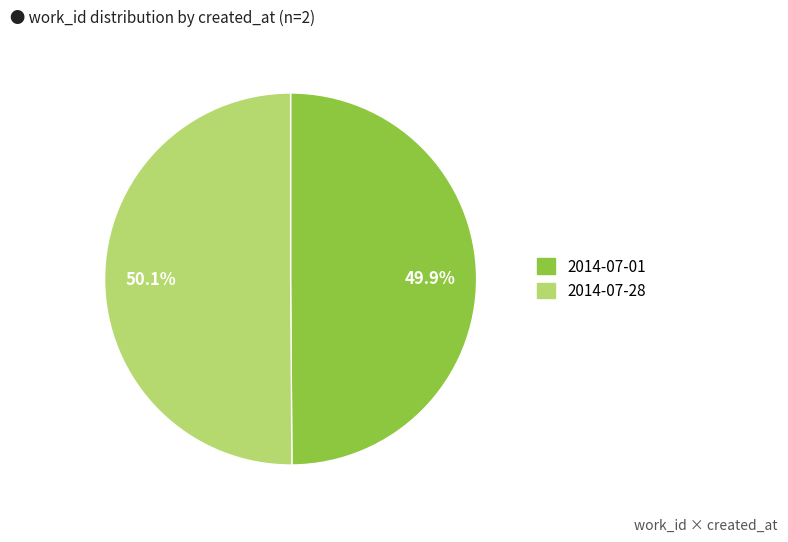

Approximately how many times larger is the value at 2014-07-28 compared to 2014-07-01?

1.0